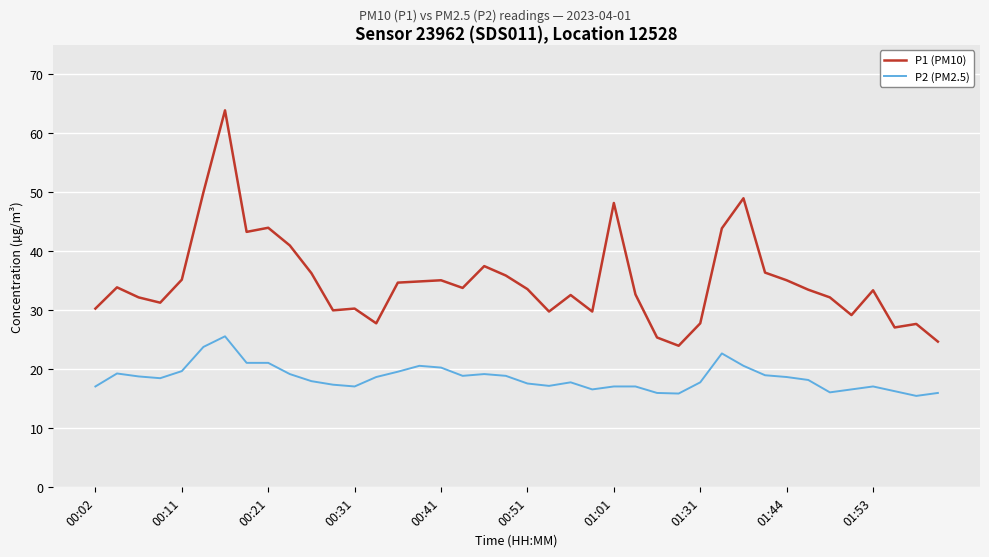

True or false: P2 (PM2.5) and P1 (PM10) cross at least once.

False